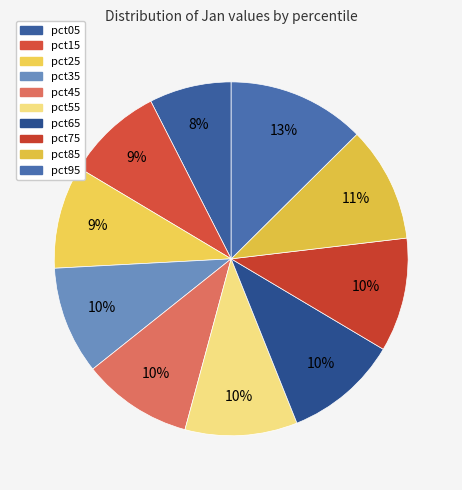

To the nearest percent, what percentage of the pie is pct85?

11%